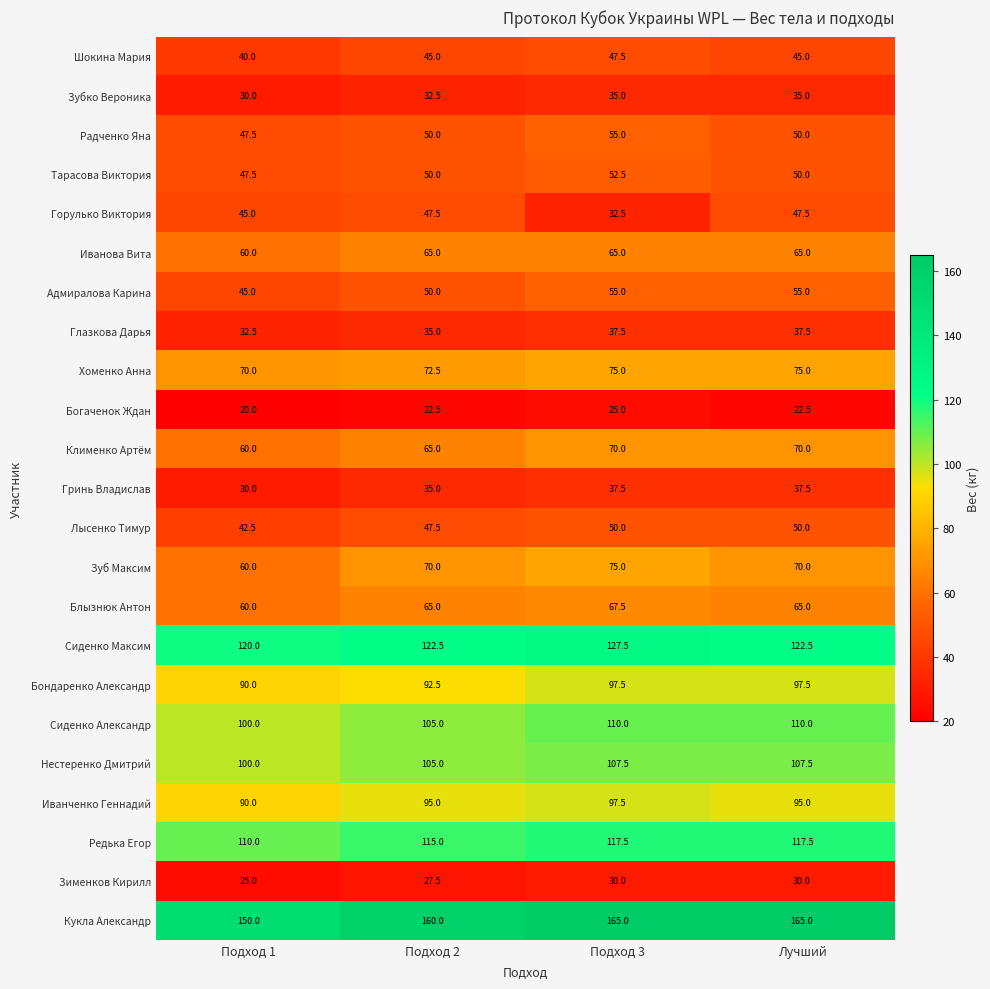

Which label corresponds to the smallest value in the chart?

Подход 1